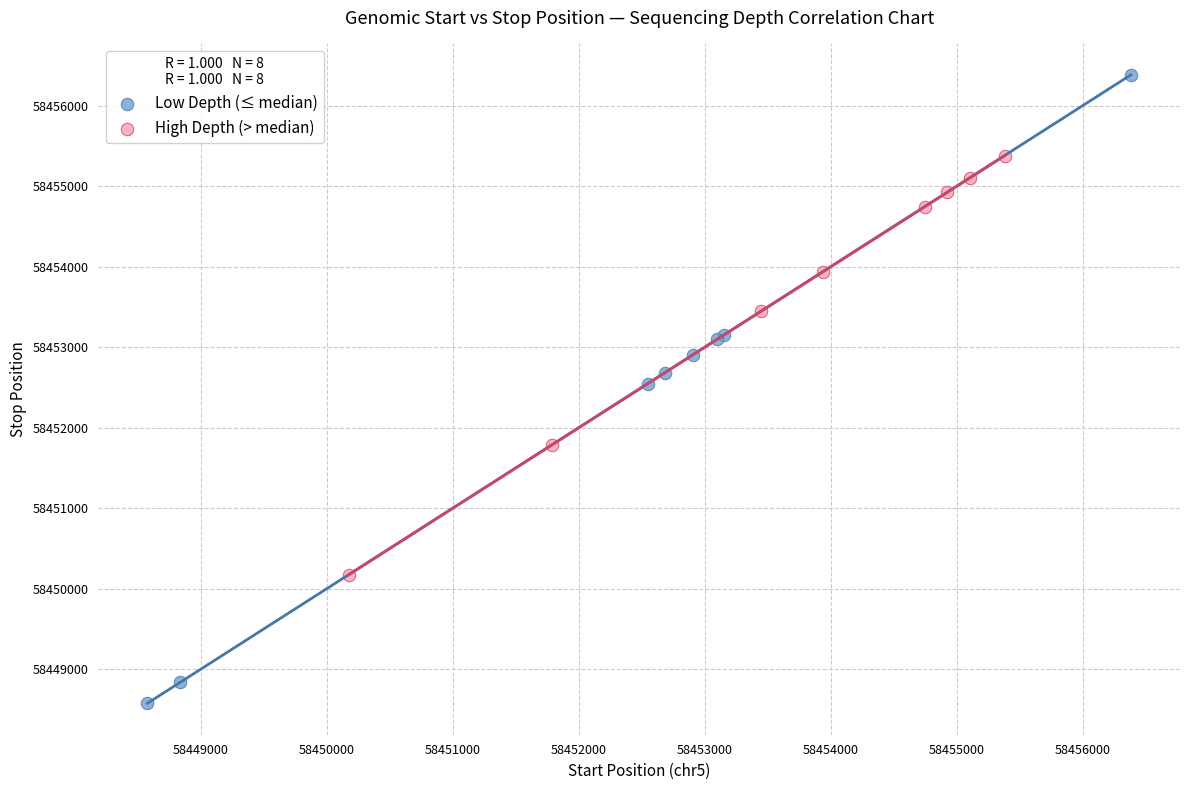

Which series reaches the maximum Y coordinate?

Low Depth (≤ median)